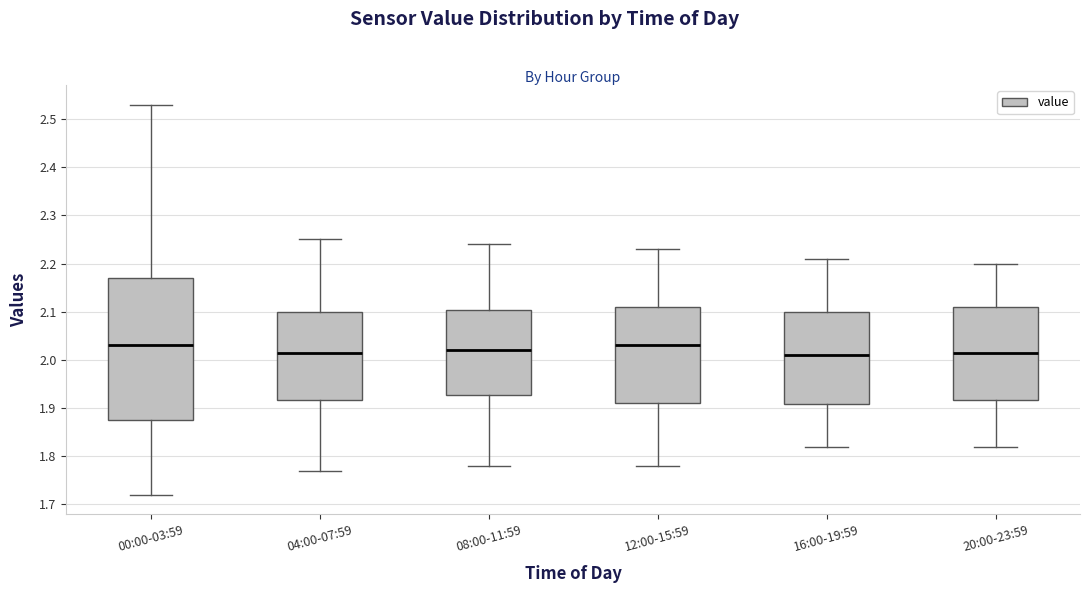

Where does the lower whisker of the box for 08:00-11:59 end on the y-axis? The values are not printed on the chart, so give them approximately, as read against the axis.

1.78